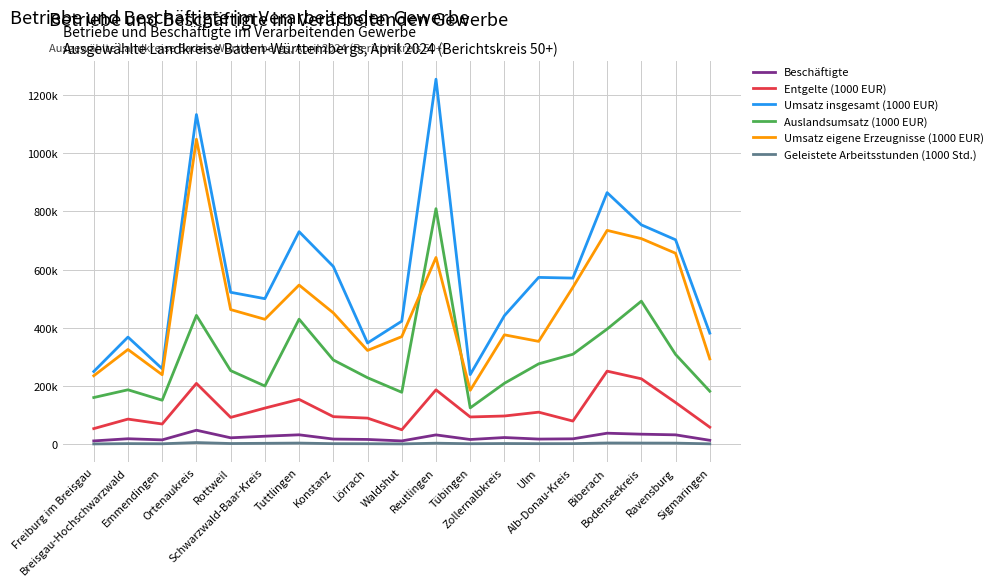

List the labels in order of Umsatz eigene Erzeugnisse (1000 EUR) value, largest first.

Ortenaukreis, Biberach, Bodenseekreis, Ravensburg, Reutlingen, Tuttlingen, Alb-Donau-Kreis, Rottweil, Konstanz, Schwarzwald-Baar-Kreis, Zollernalbkreis, Waldshut, Ulm, Breisgau-Hochschwarzwald, Lörrach, Sigmaringen, Emmendingen, Freiburg im Breisgau, Tübingen